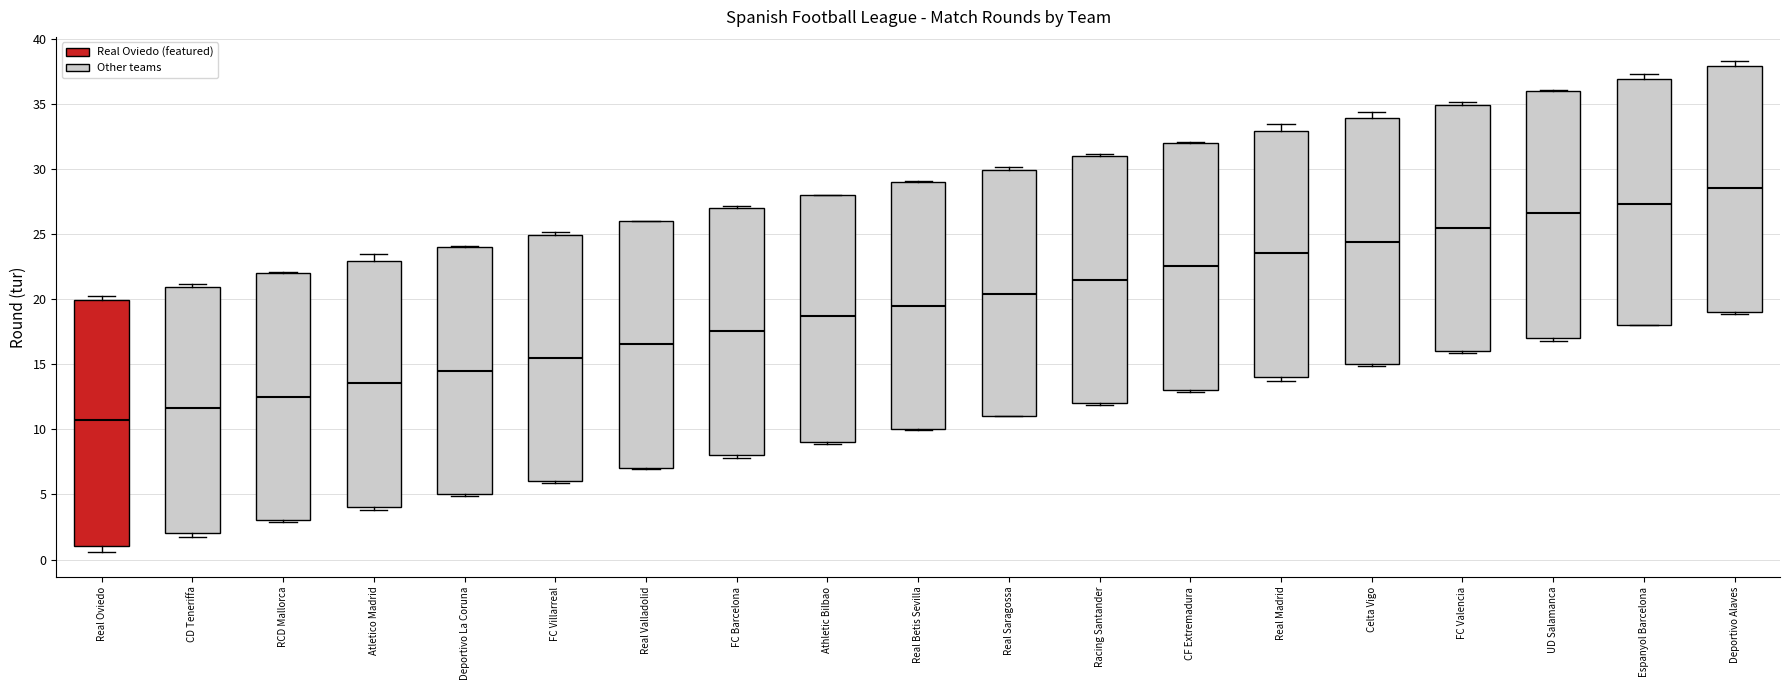

Which box's median line is the lowest?

Real Oviedo